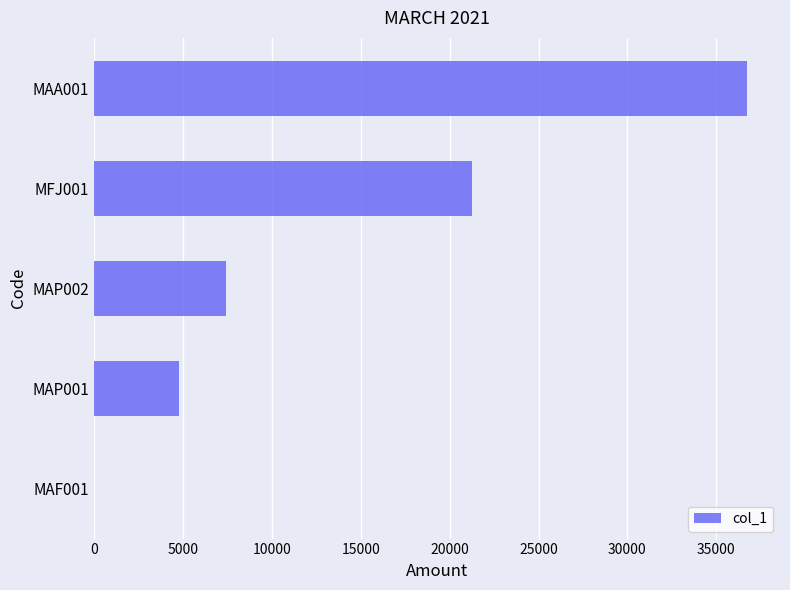

Where is the data nearest to the value 18374?

MFJ001